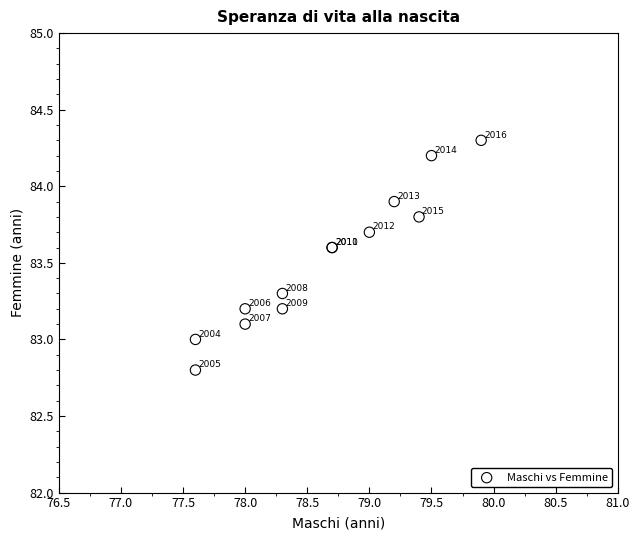

What Y value in the scatter plot is closest to 83?

83.0